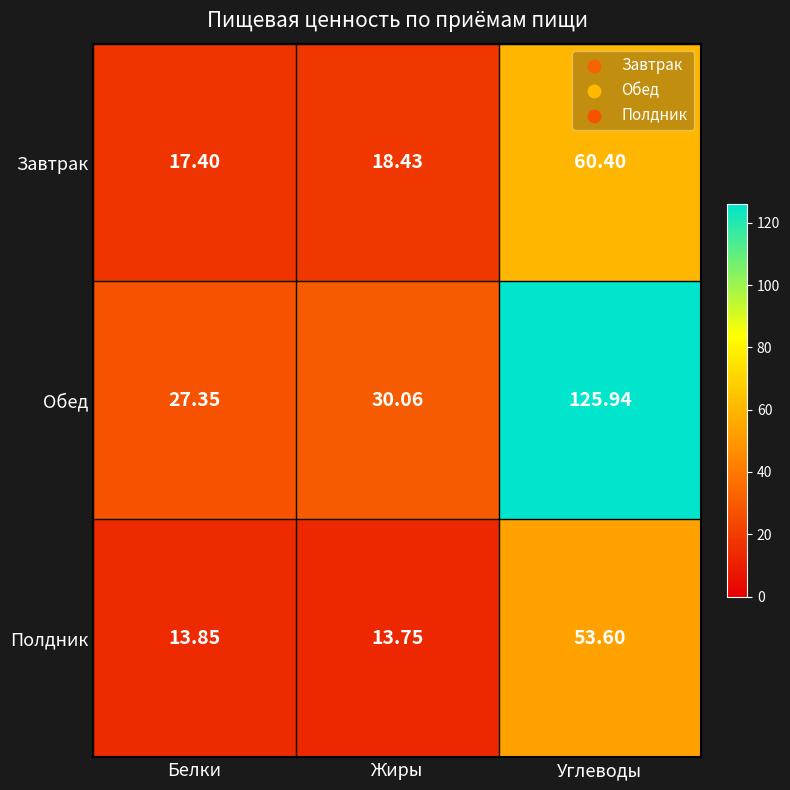

Where does the Обед series first go above 30?

Жиры